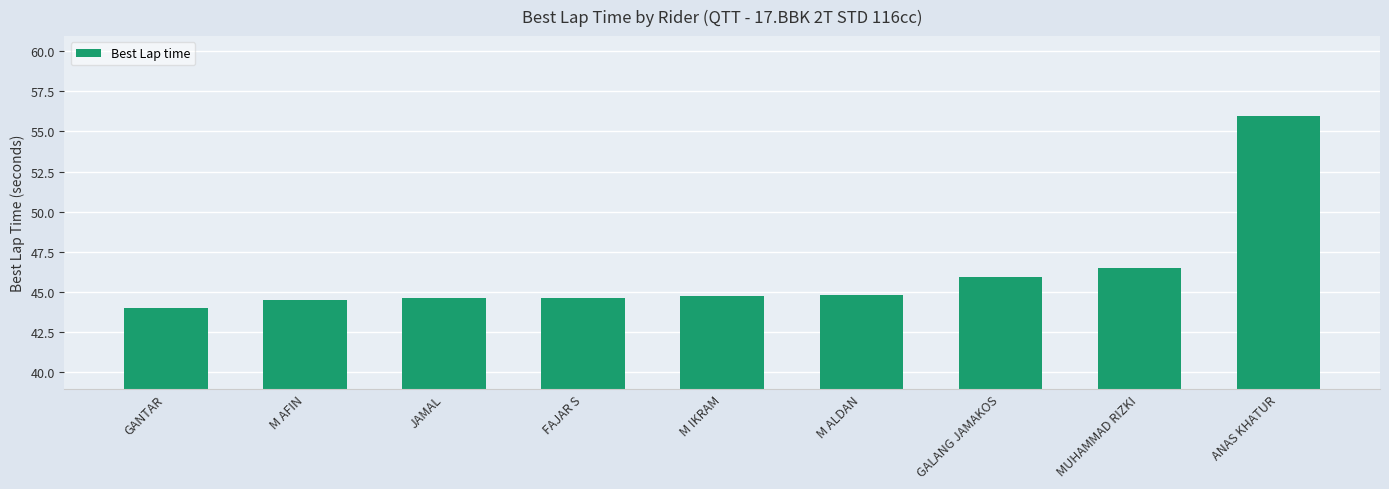

Which category has the lowest value across all series?

GANTAR